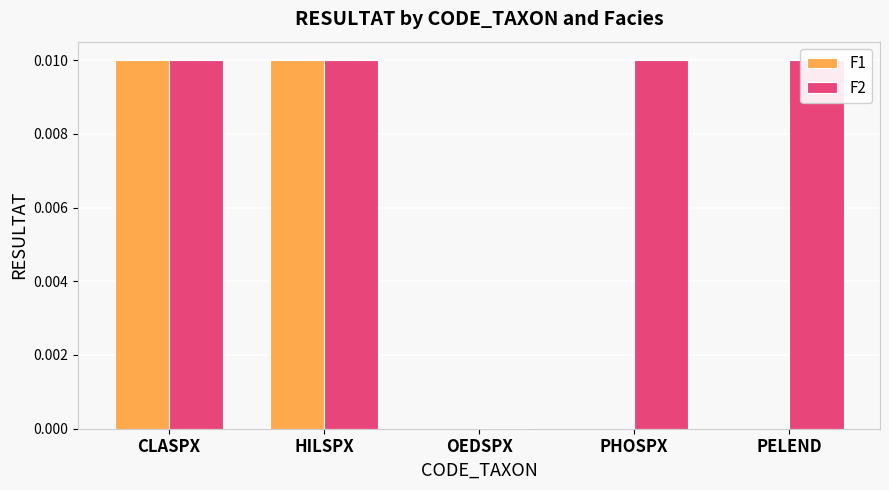

Is it true that F2 equals 0.0 at OEDSPX?

True